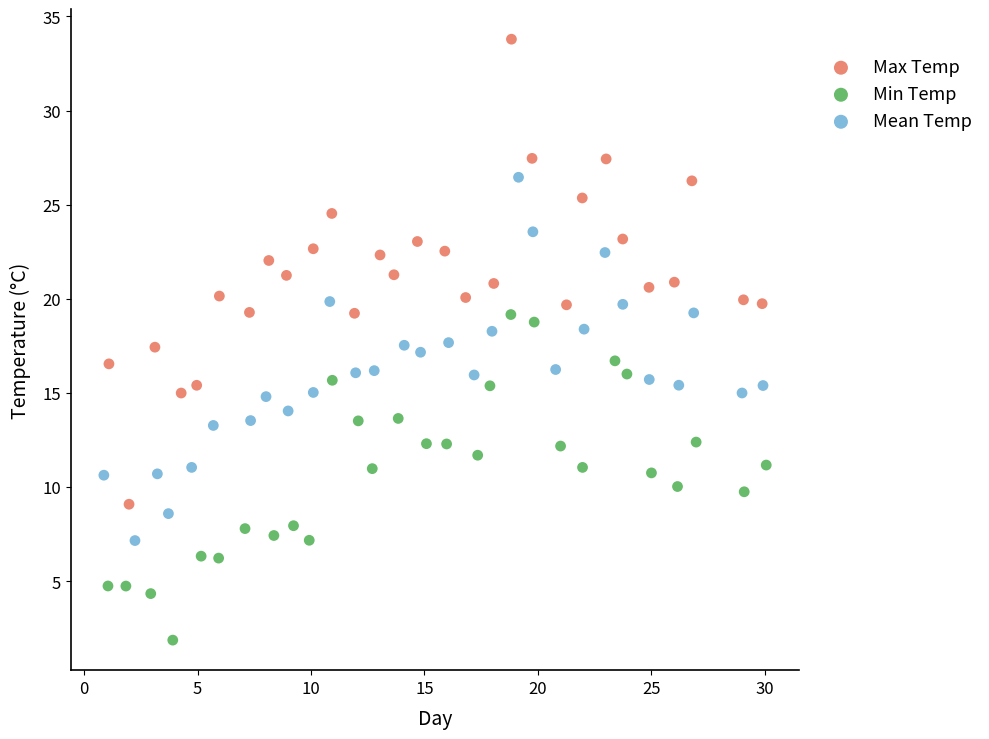

Which series reaches the minimum Y coordinate?

Min Temp